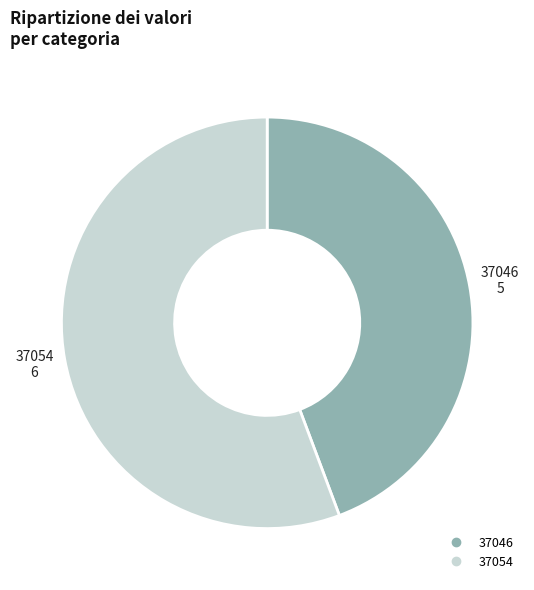

Combined, do 37054 and 37046 account for over 50%?

Yes